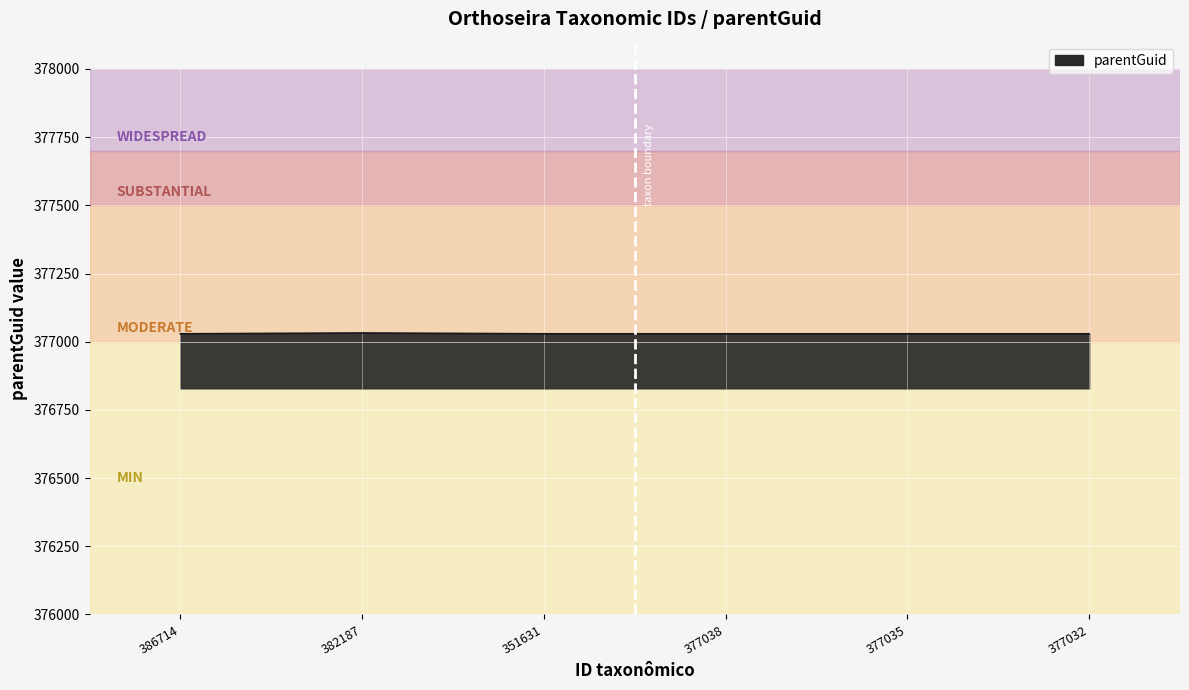

What is the average value?

377030